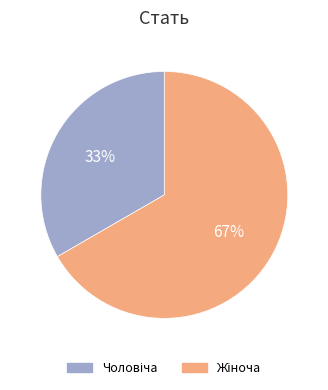

Does any single category account for the majority?

Yes